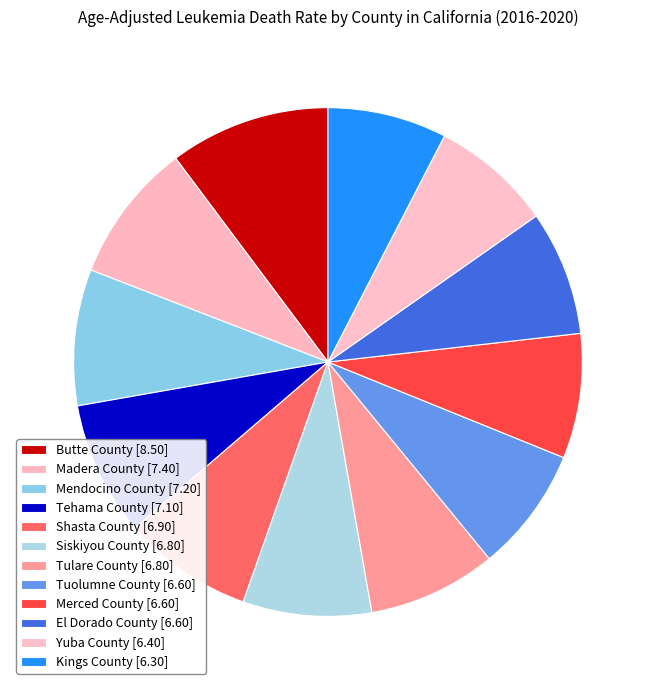

Rank the categories by value from lowest to highest.

Kings County, Yuba County, Tuolumne County, Merced County, El Dorado County, Siskiyou County, Tulare County, Shasta County, Tehama County, Mendocino County, Madera County, Butte County